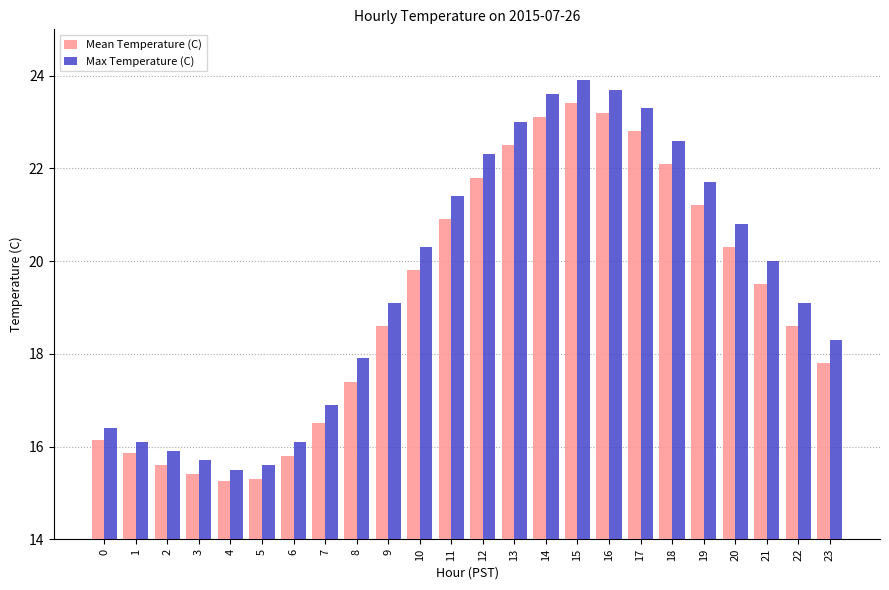

What is the value of the Mean Temperature (C) bar at the 22nd from the left?

19.5